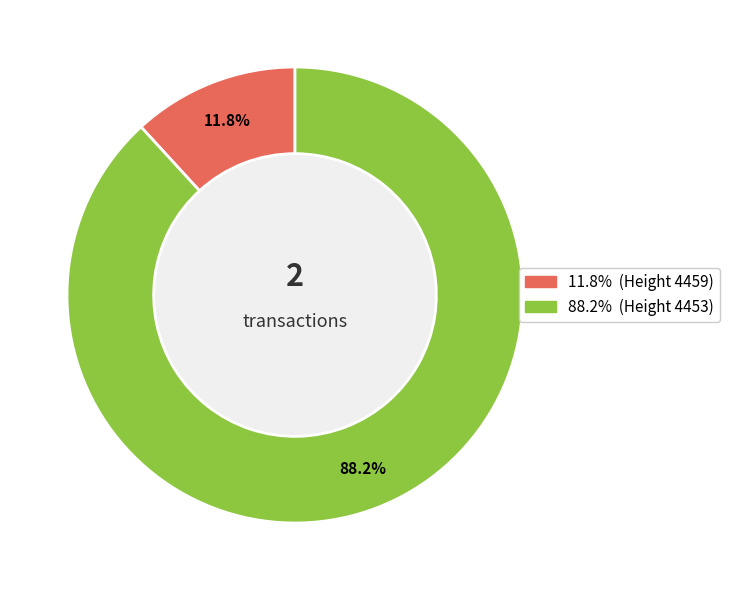

Is there any slice that represents more than half of the pie?

Yes